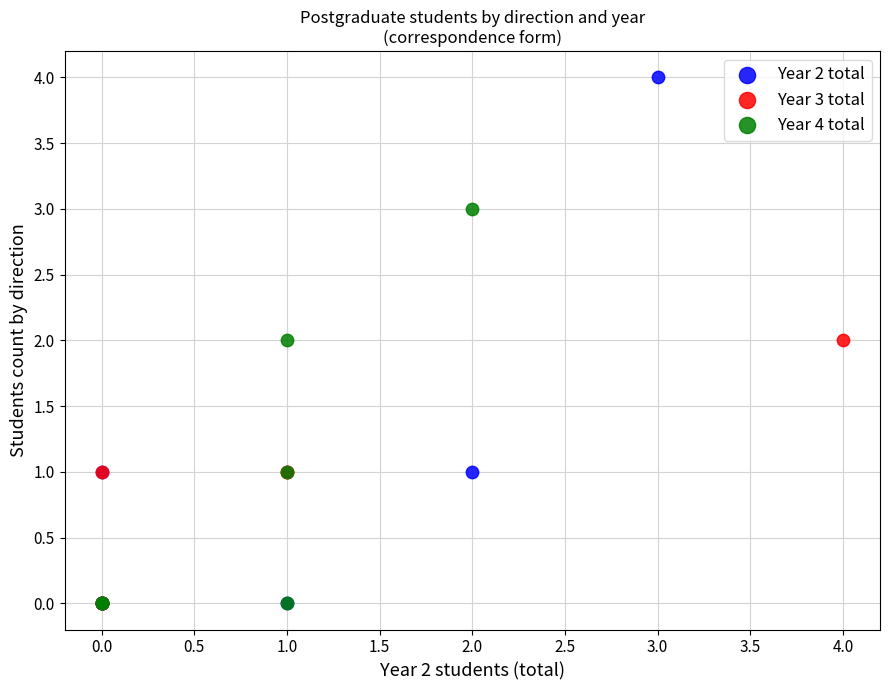

Which series has the largest Y range (max minus min)?

Year 2 total